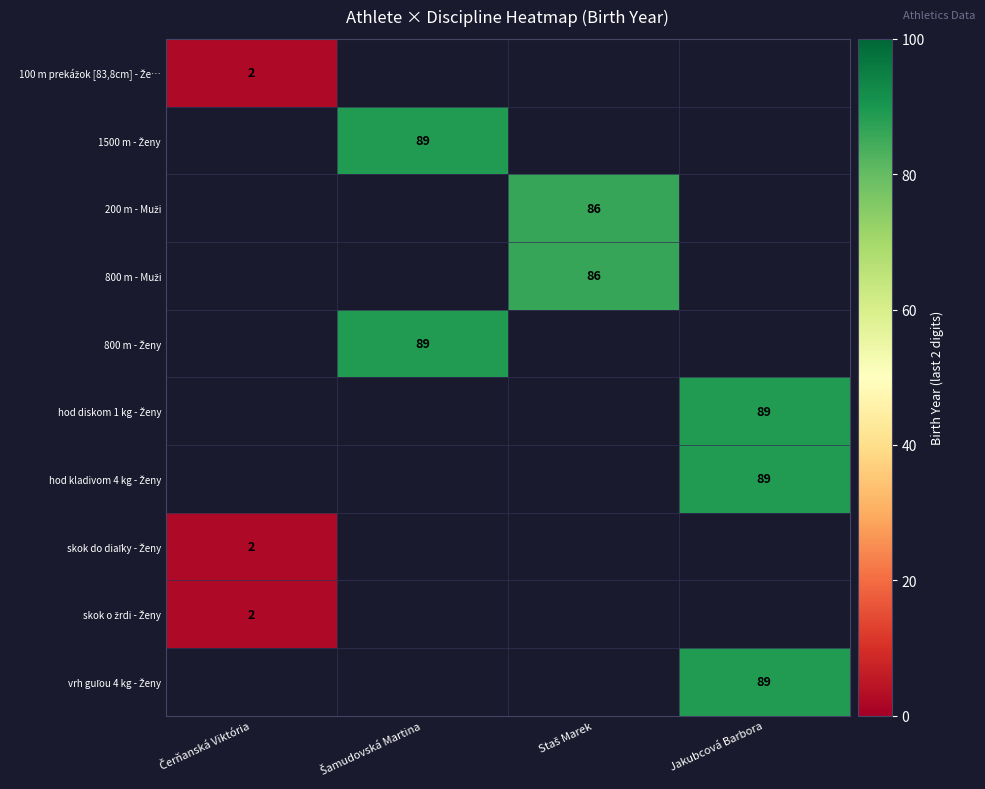

Which has a higher value, Šamudovská Martina or Jakubcová Barbora?

Jakubcová Barbora